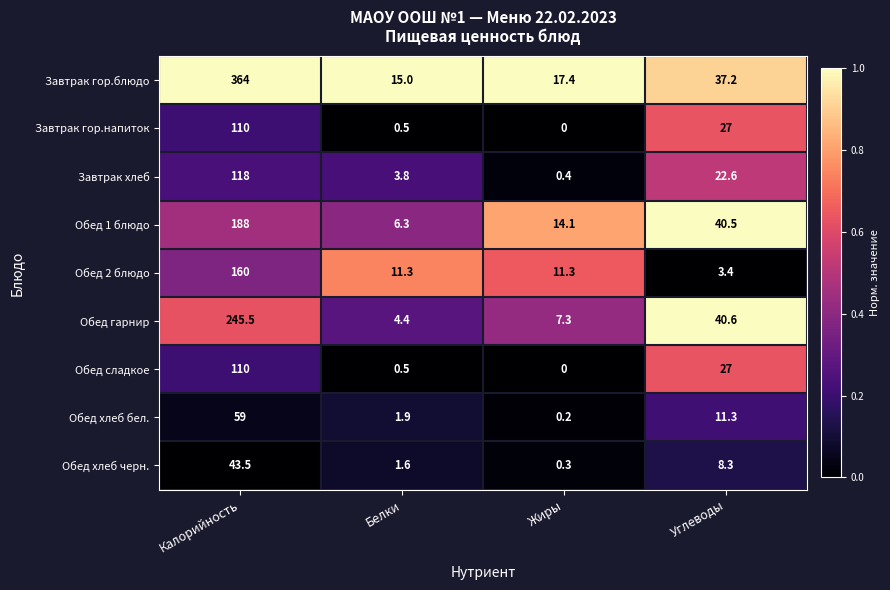

List the labels in order of Обед сладкое value, smallest first.

Жиры, Белки, Углеводы, Калорийность